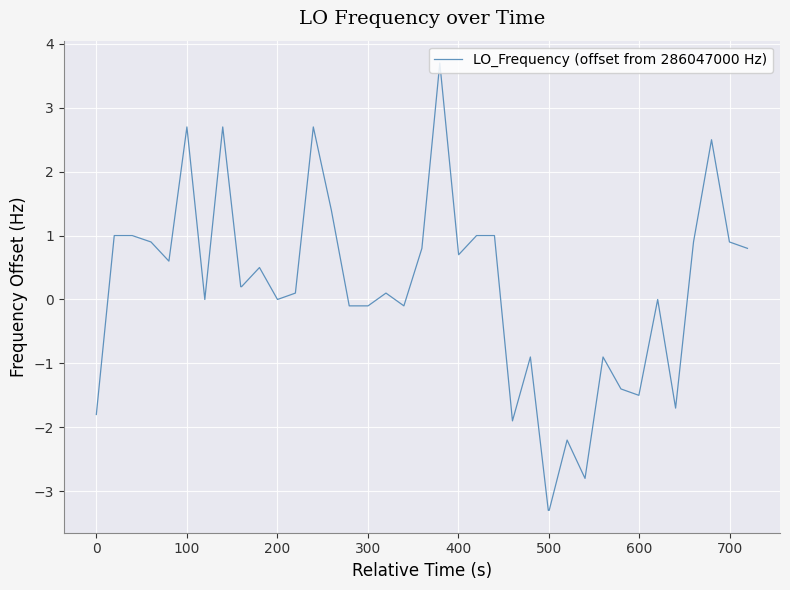

What is the difference between the maximum and minimum values?

7.0